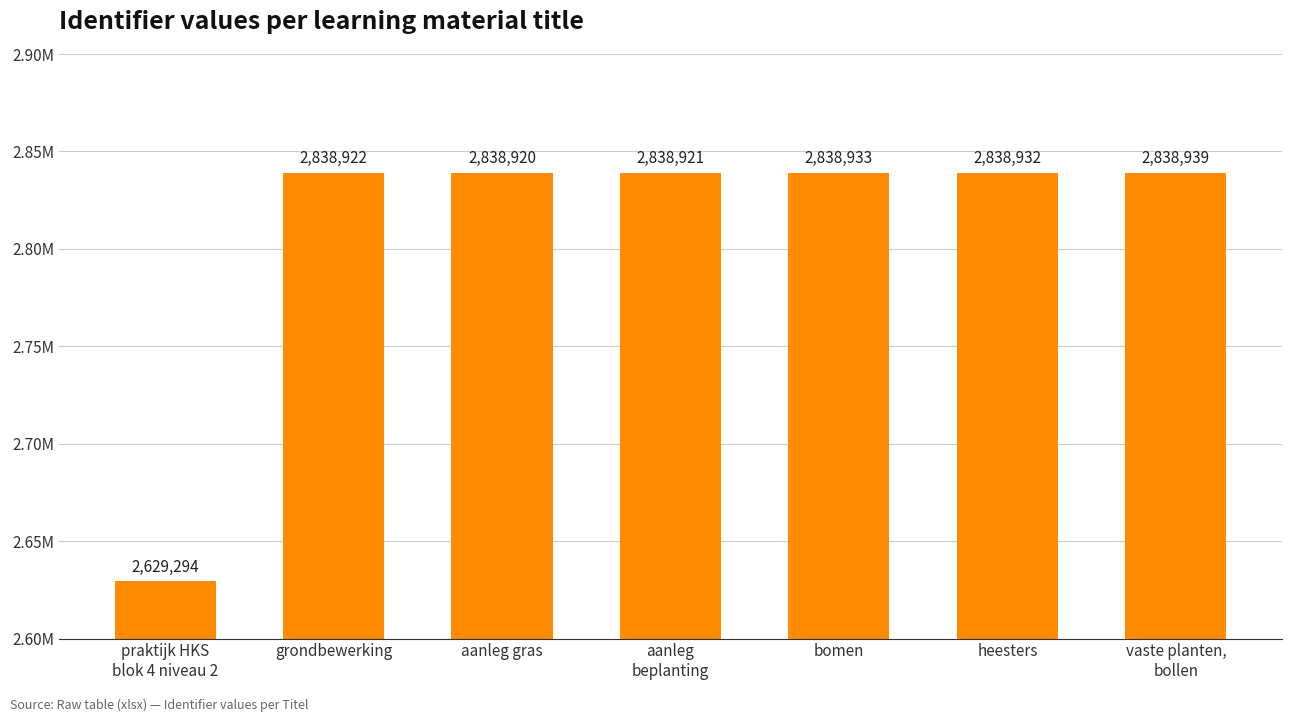

Where is the data nearest to the value 2734116?

aanleg gras